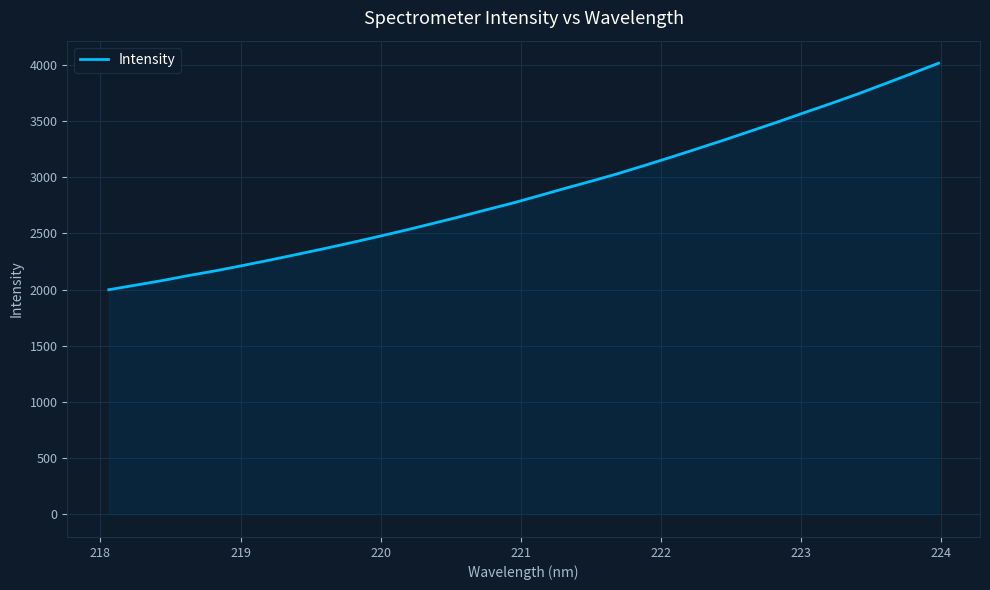

What is the average value?

2872.5